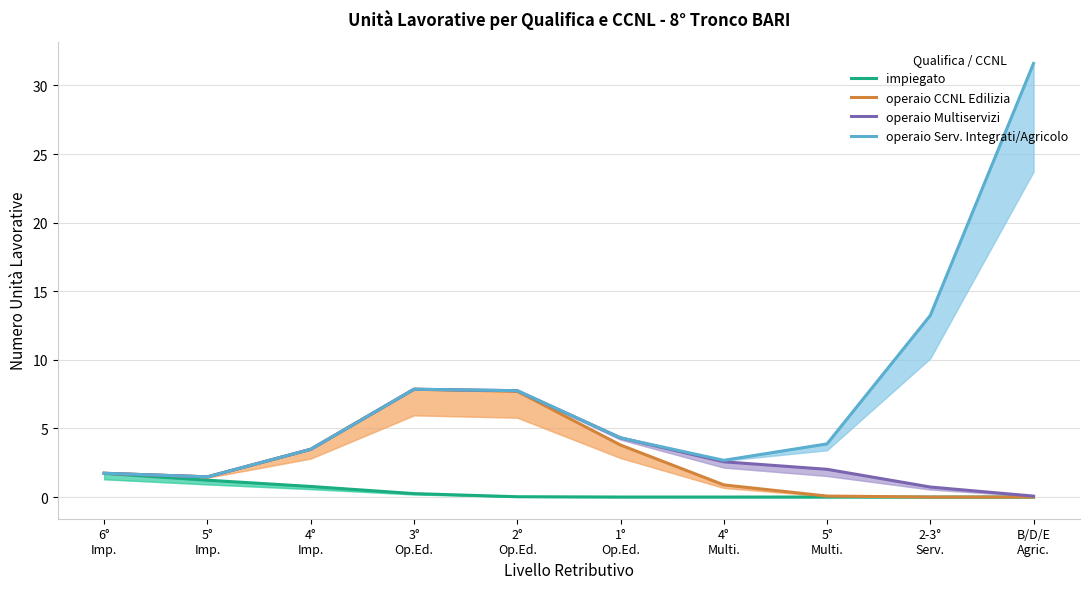

Reading left to right, transcribe all the data shown in this chart.

impiegato: 1.7	1.2	0.8	0.3	0.0	0.0	0.0	0.0	0.0	0.0
operaio CCNL Edilizia: 1.7	1.5	3.5	7.9	7.7	3.8	0.9	0.1	0.0	0.0
operaio Multiservizi: 1.7	1.5	3.5	7.9	7.8	4.3	2.6	2.0	0.7	0.1
operaio Serv. Integrati/Agricolo: 1.7	1.5	3.5	7.9	7.8	4.3	2.7	3.9	13.2	31.6